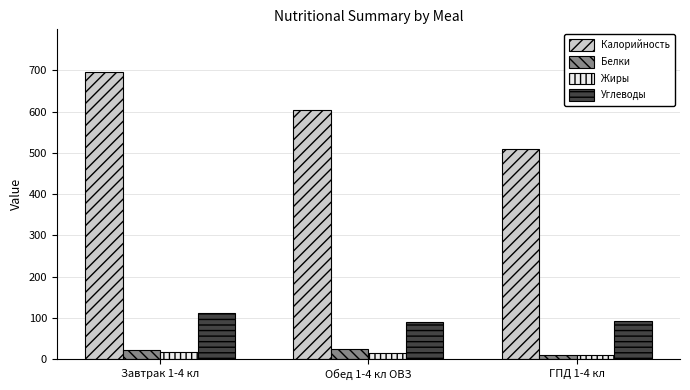

What is the maximum value for Калорийность?

695.5